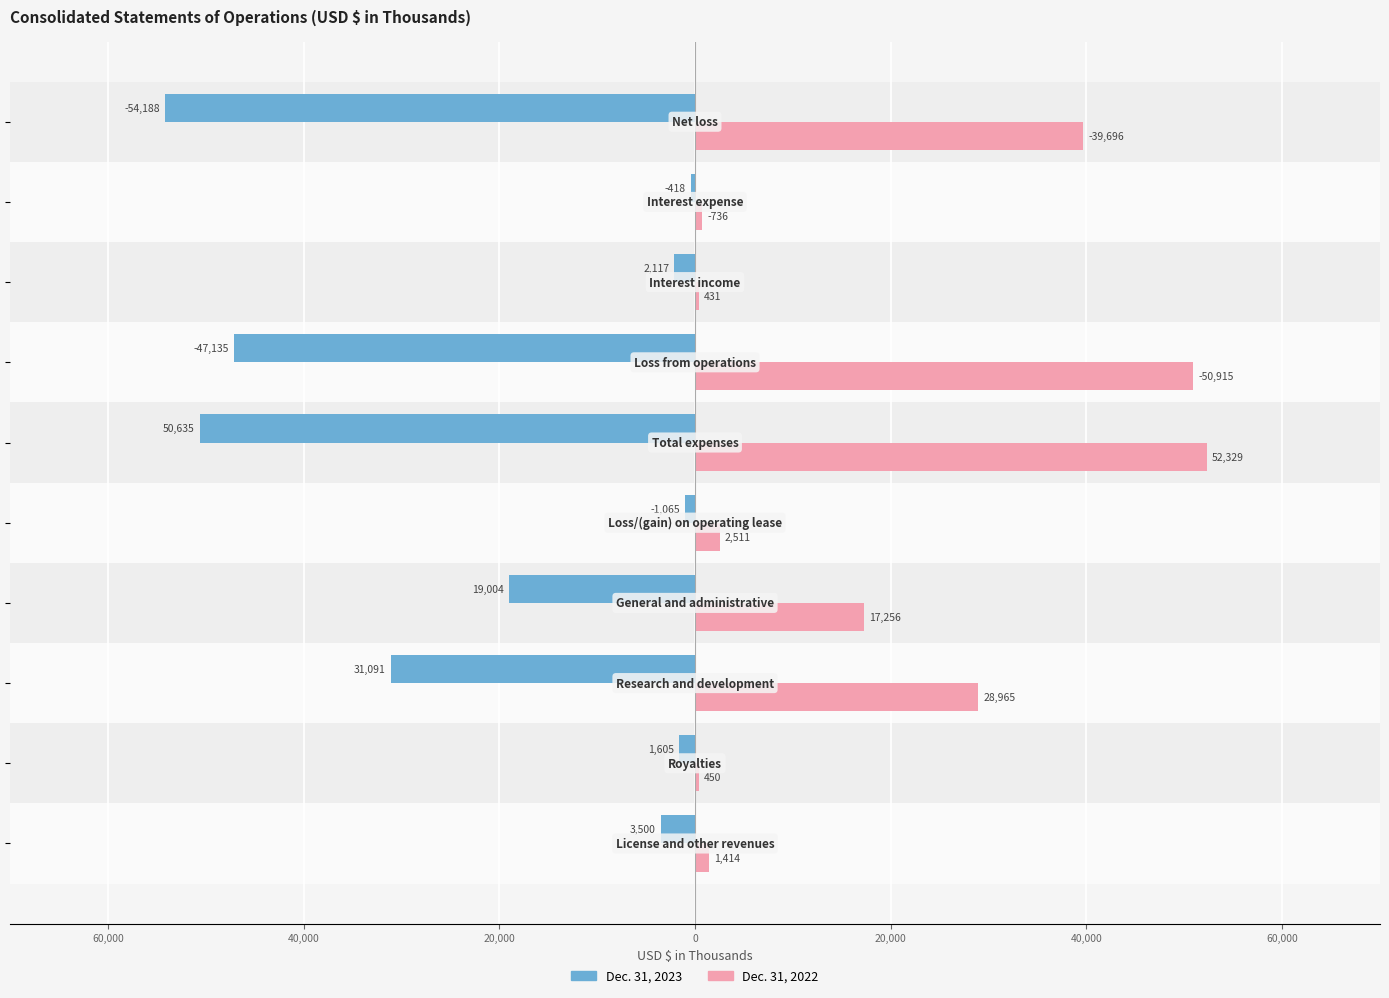

What is the greatest value displayed?

52329